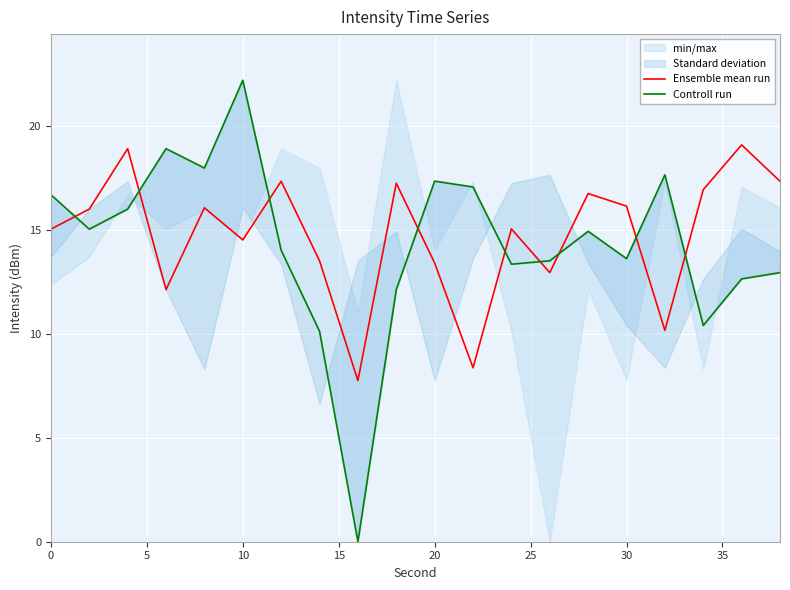

True or false: Controll run has more than 1 points higher than both neighbors.

True